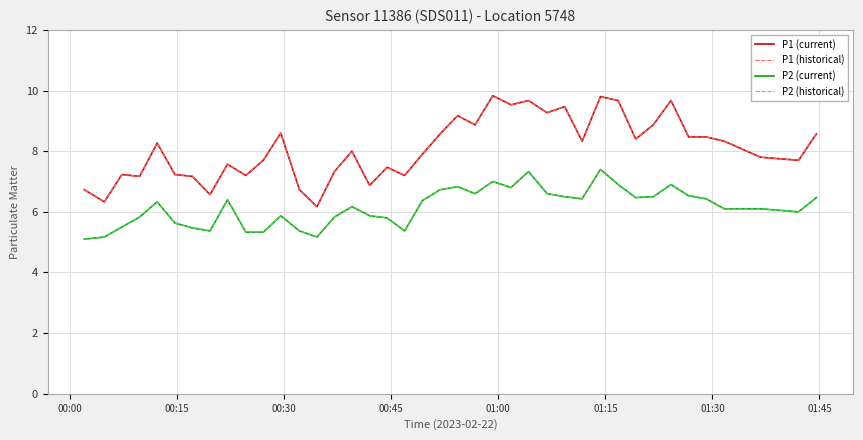

Does the chart display data point markers on the line(s)?

No